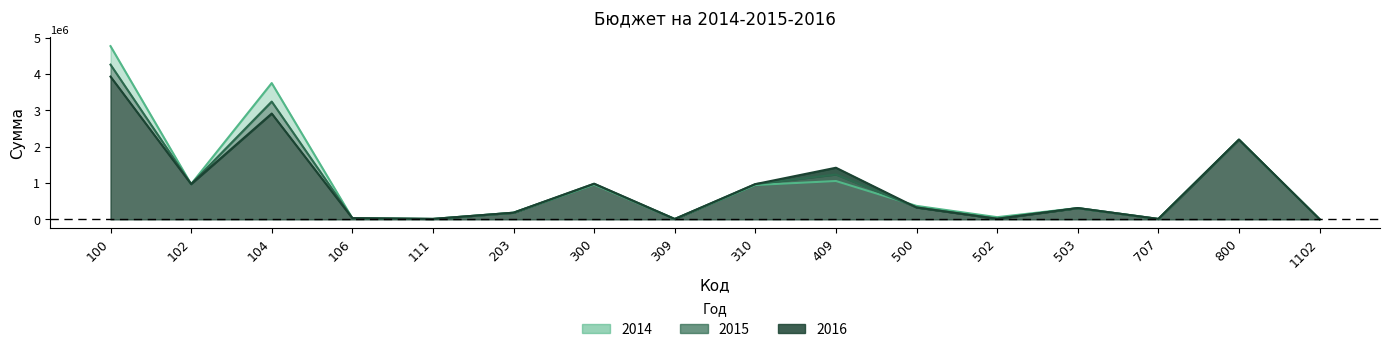

How many interior local peaks does the 2016 series have?

5